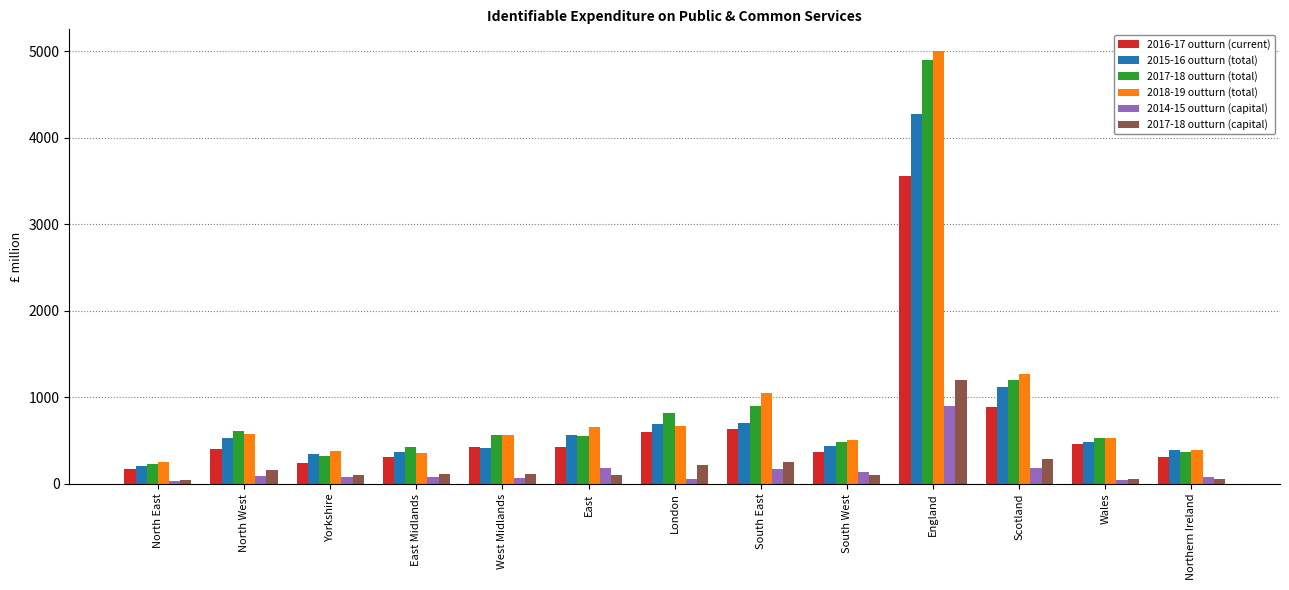

What is the sum of the 2015-16 outturn (total) values at South East and West Midlands?

1119